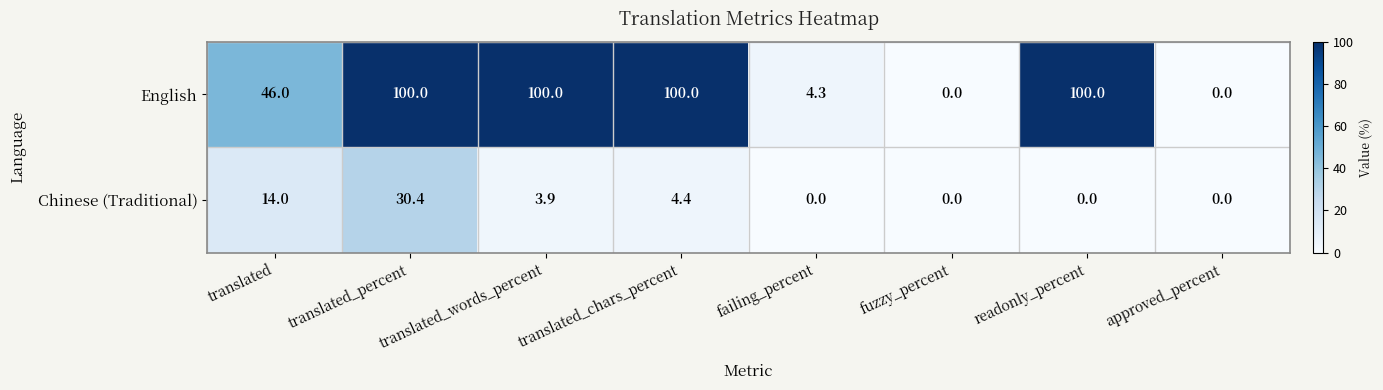

Is it true that Chinese (Traditional) equals 30.4 at translated_percent?

True